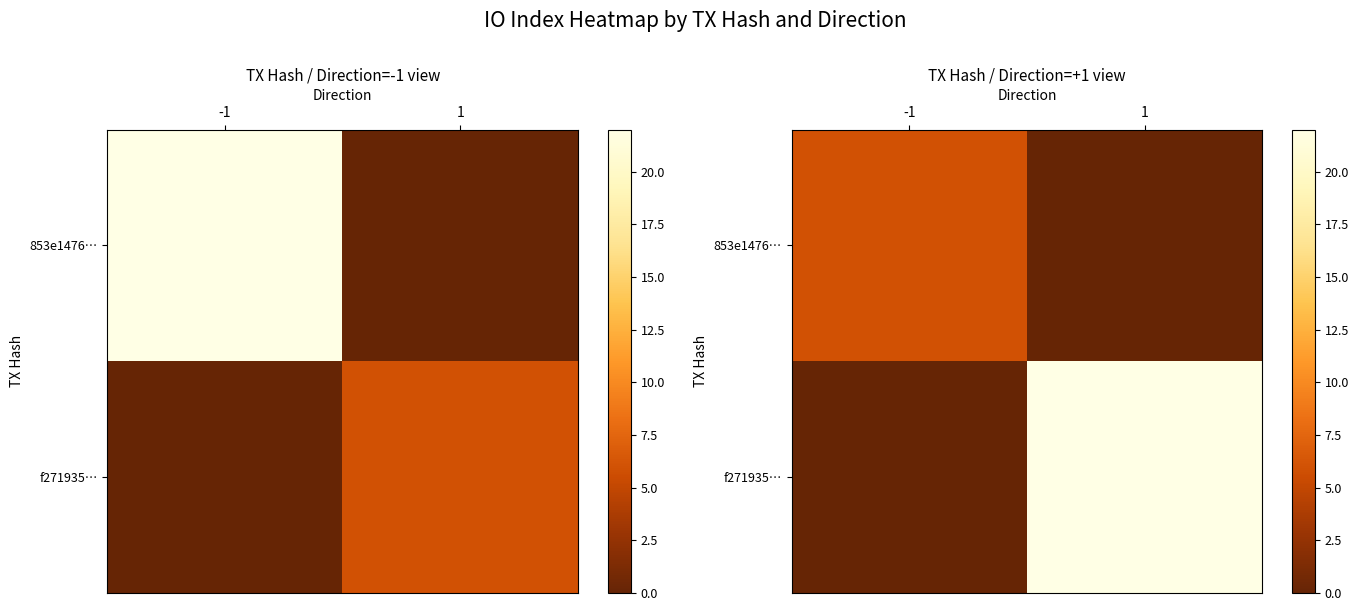

Which label corresponds to the smallest value in the chart?

1